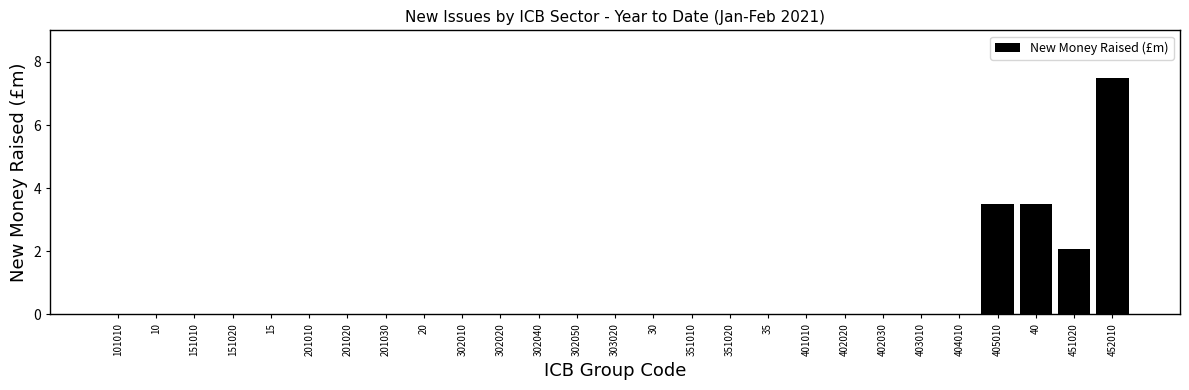

Reading left to right, transcribe all the data shown in this chart.

101010=0.0	10=0.0	151010=0.0	151020=0.0	15=0.0	201010=0.0	201020=0.0	201030=0.0	20=0.0	302010=0.0	302020=0.0	302040=0.0	302050=0.0	303020=0.0	30=0.0	351010=0.0	351020=0.0	35=0.0	401010=0.0	402020=0.0	402030=0.0	403010=0.0	404010=0.0	405010=3.5	40=3.5	451020=2.1	452010=7.5